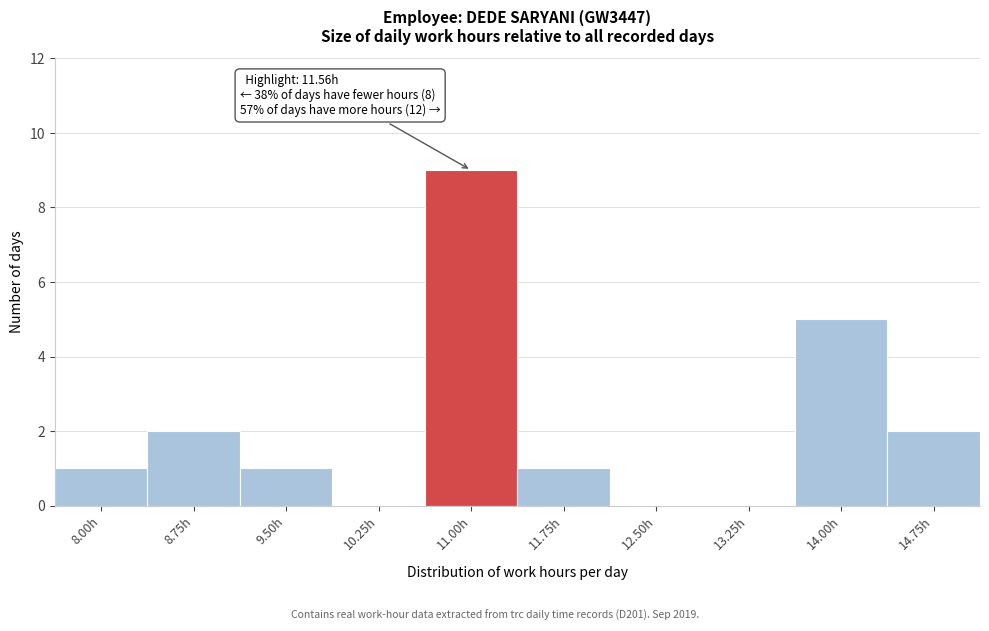

Reading left to right, what are all the values shown in this chart?

8.00h=1	8.75h=2	9.50h=1	10.25h=0	11.00h=9	11.75h=1	12.50h=0	13.25h=0	14.00h=5	14.75h=2